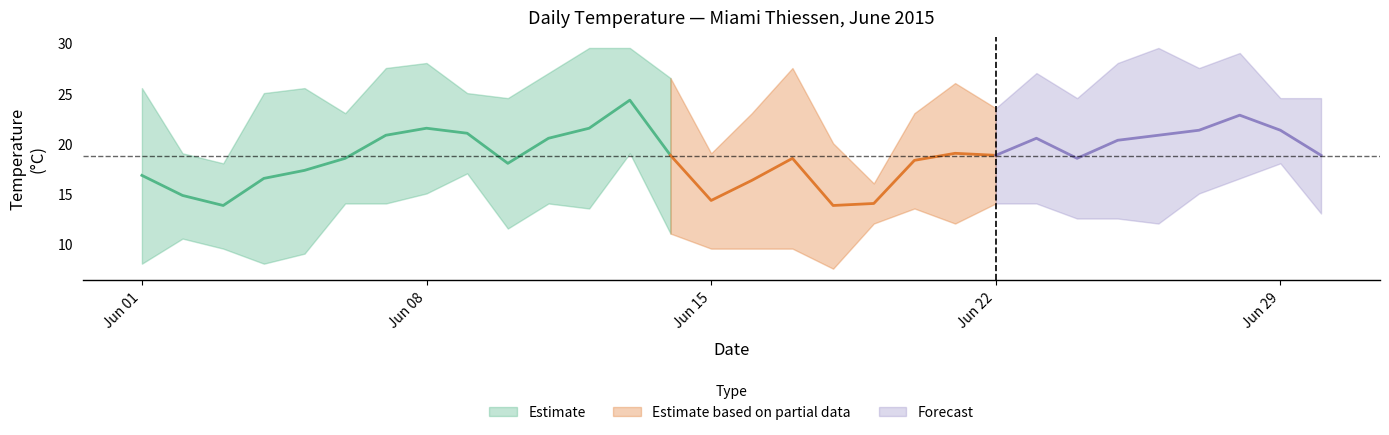

At which category is the sum across all series the highest?

2015-06-13